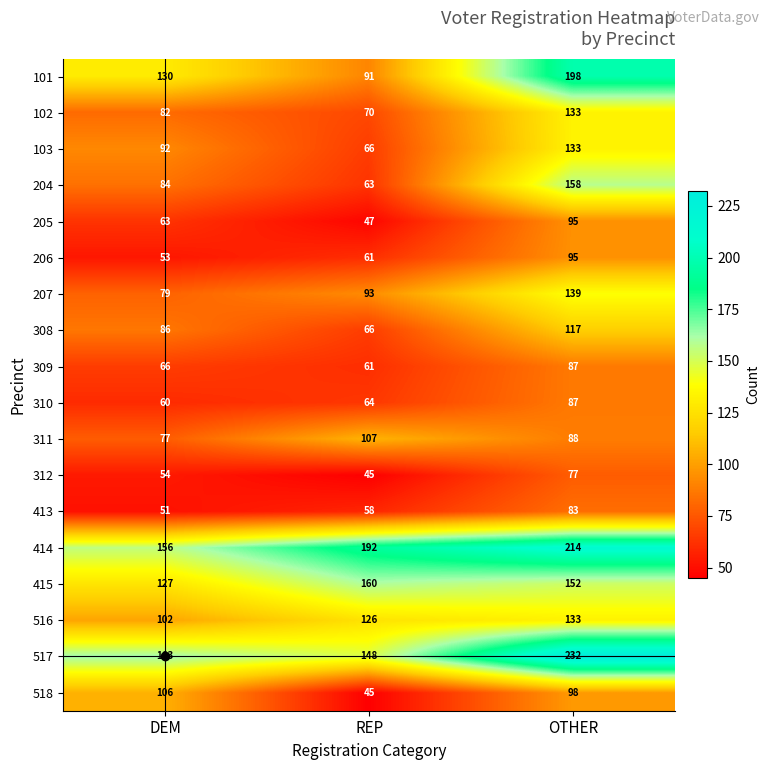

Which label corresponds to the smallest value in the chart?

REP